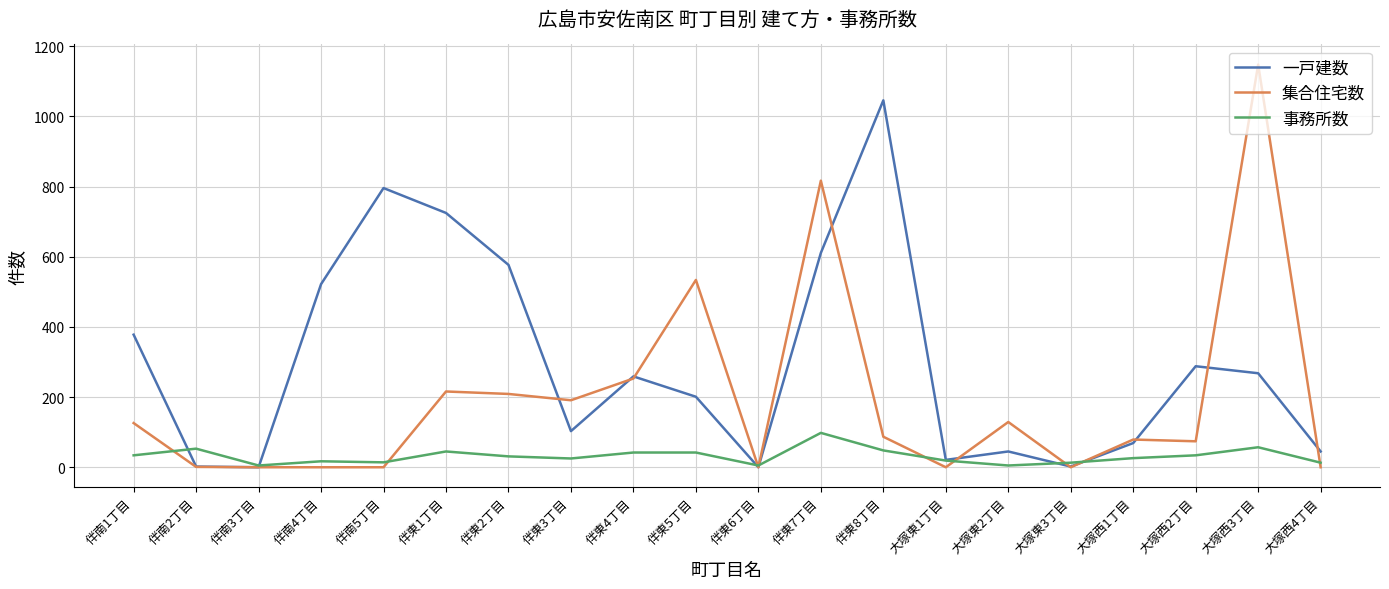

Is the value of 一戸建数 at 大塚東2丁目 greater than the value of 集合住宅数 at 伴南2丁目?

Yes